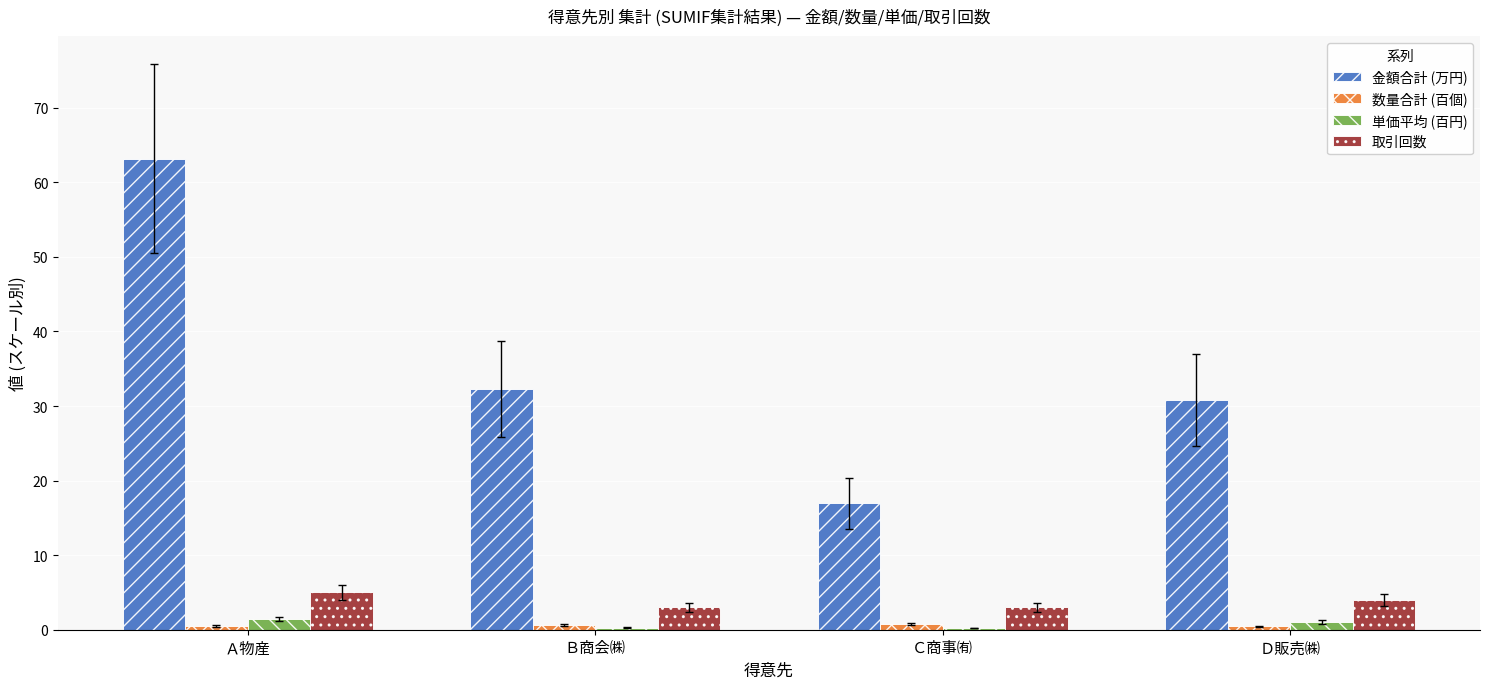

The value of 取引回数 at Ｄ販売㈱ is 4.0. True or false?

True